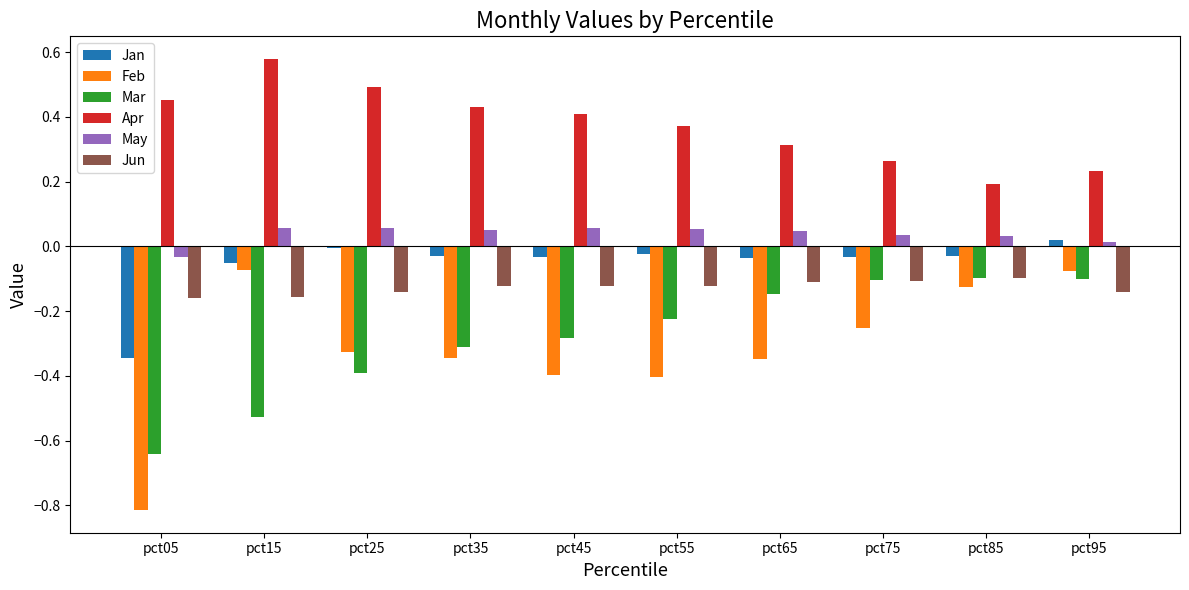

At pct35, list the series in order from smallest to largest.

Feb, Mar, Jun, Jan, May, Apr